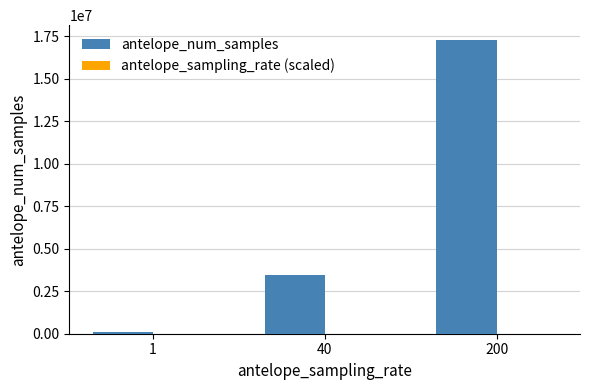

Between 1 and 200, which series saw the biggest shift?

antelope_num_samples